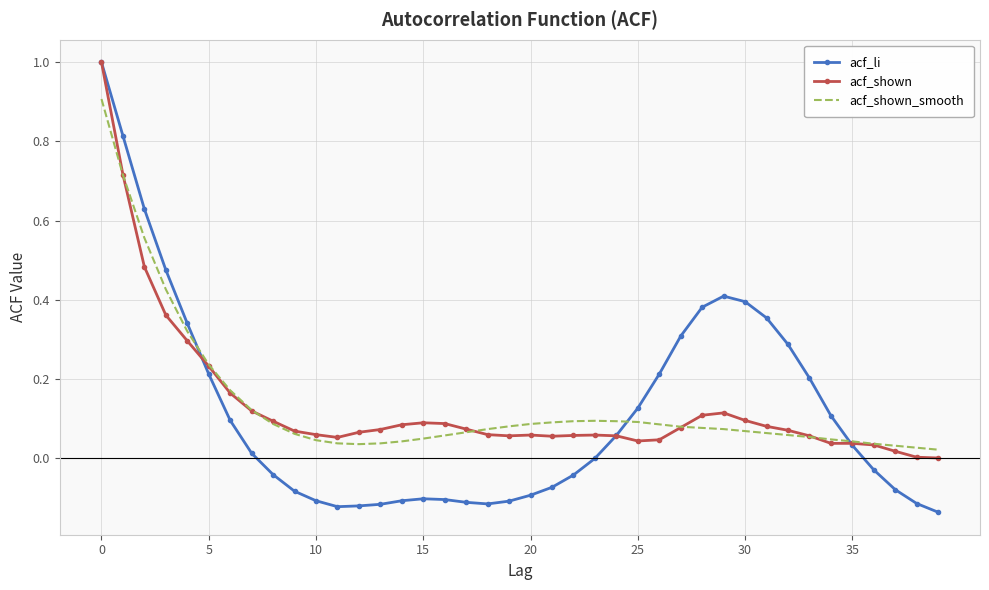

Which series has the largest range (max minus min)?

acf_li